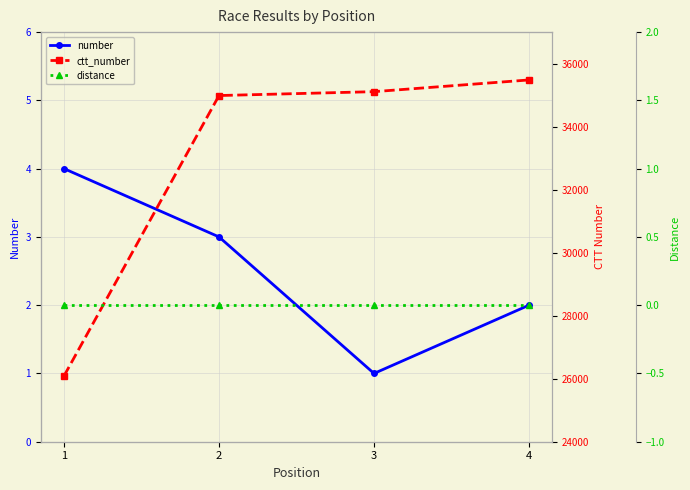

Reading right to left, extract all data points from this chart.

number: 2	1	3	4
ctt_number: 35482	35110	34987	26088
distance: 0	0	0	0